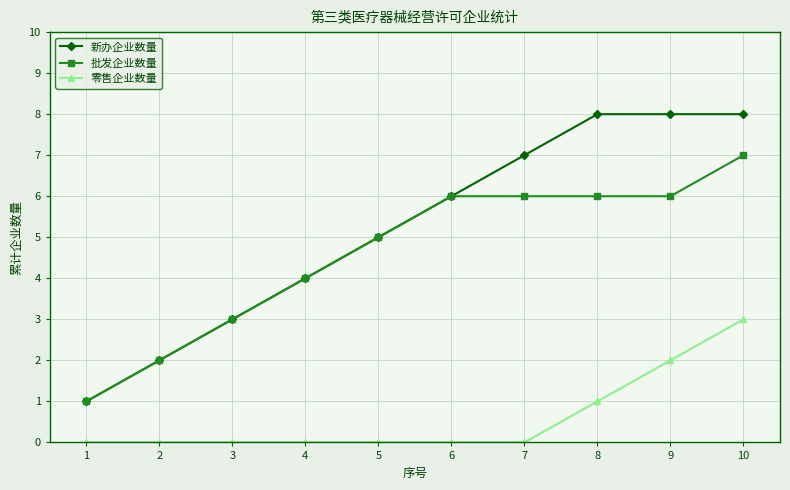

What is the difference between the maximum and minimum values in the 零售企业数量 series?

3